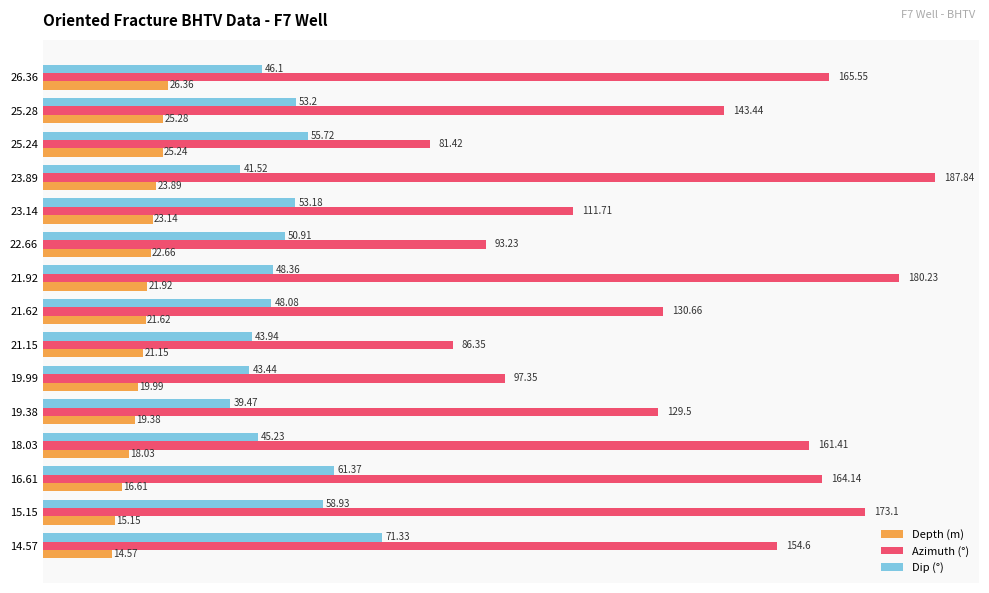

Count the number of categories in the chart.

15